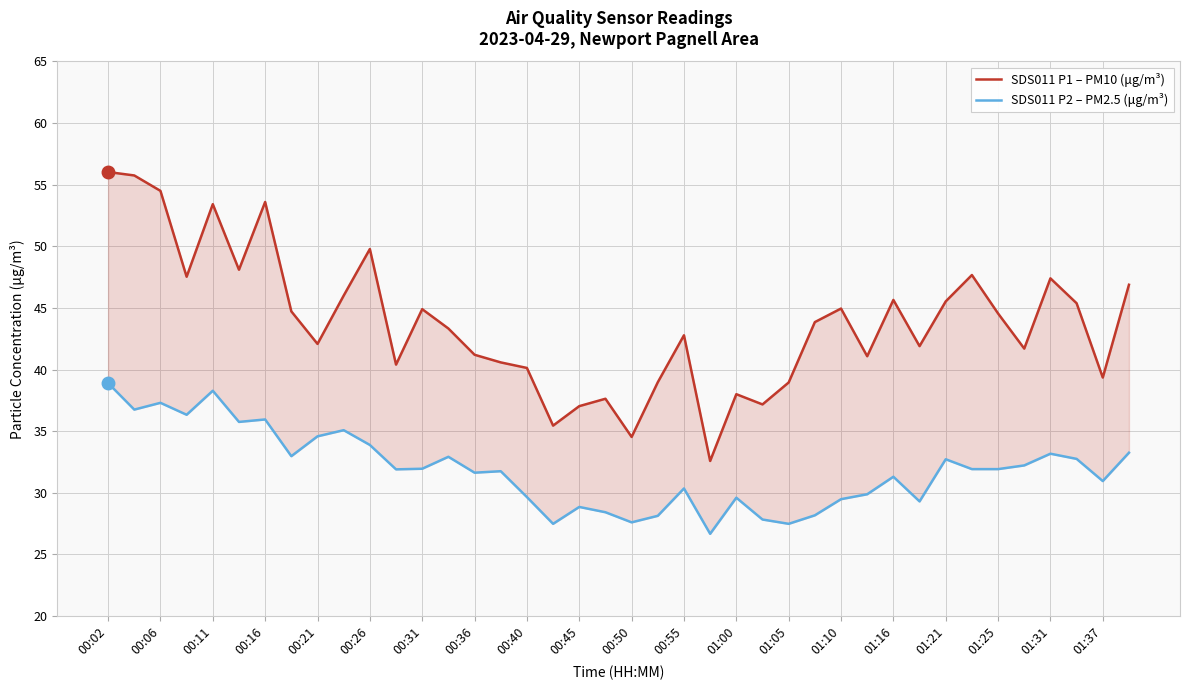

True or false: SDS011 P2 – PM2.5 (μg/m³) has more than 2 interior local peaks.

True